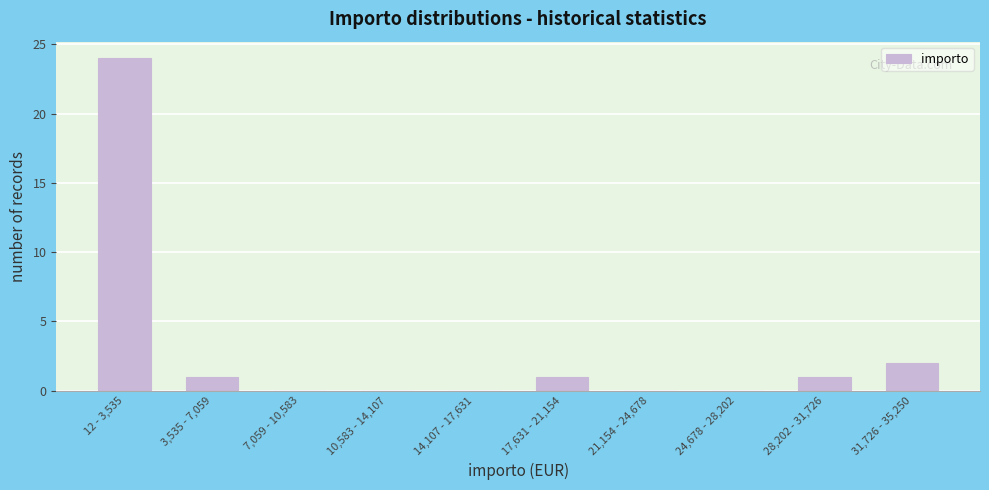

Reading left to right, what are all the values shown in this chart?

12 - 3,535=24	3,535 - 7,059=1	7,059 - 10,583=0	10,583 - 14,107=0	14,107 - 17,631=0	17,631 - 21,154=1	21,154 - 24,678=0	24,678 - 28,202=0	28,202 - 31,726=1	31,726 - 35,250=2